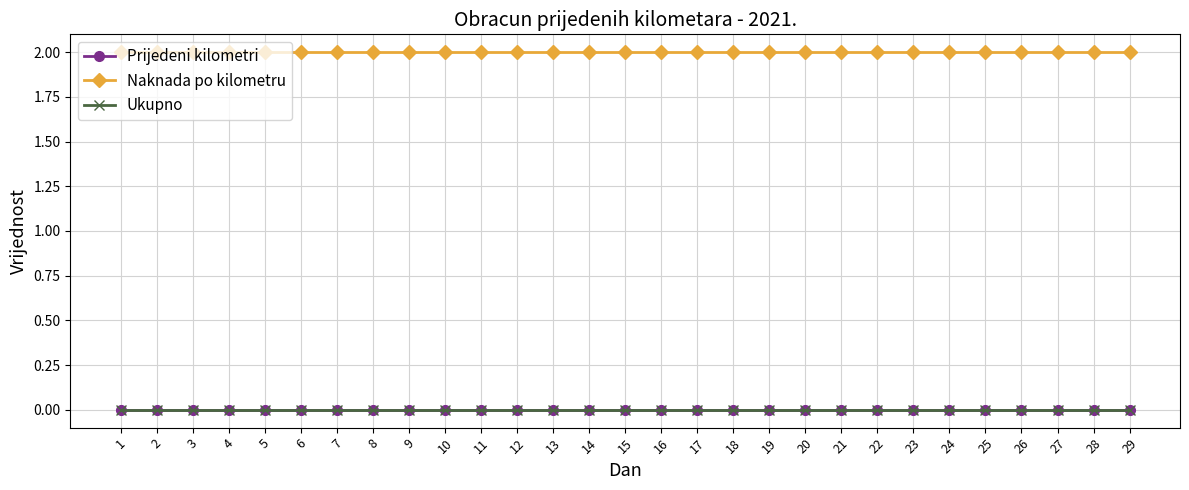

What is the difference between the highest and lowest values at 18?

2